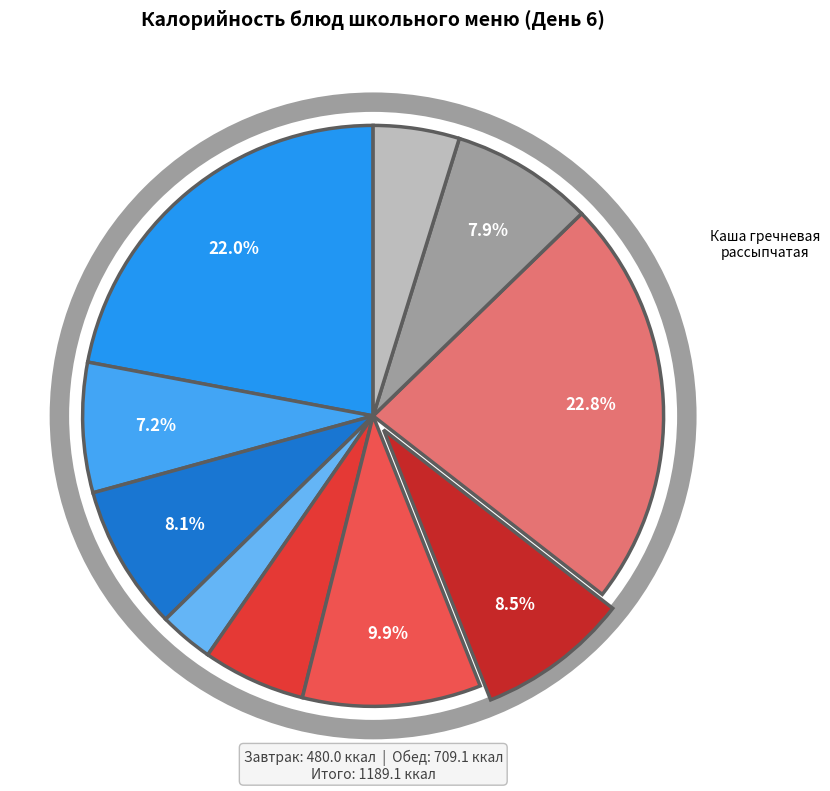

Which category has the smallest portion of the pie?

сыр порциями